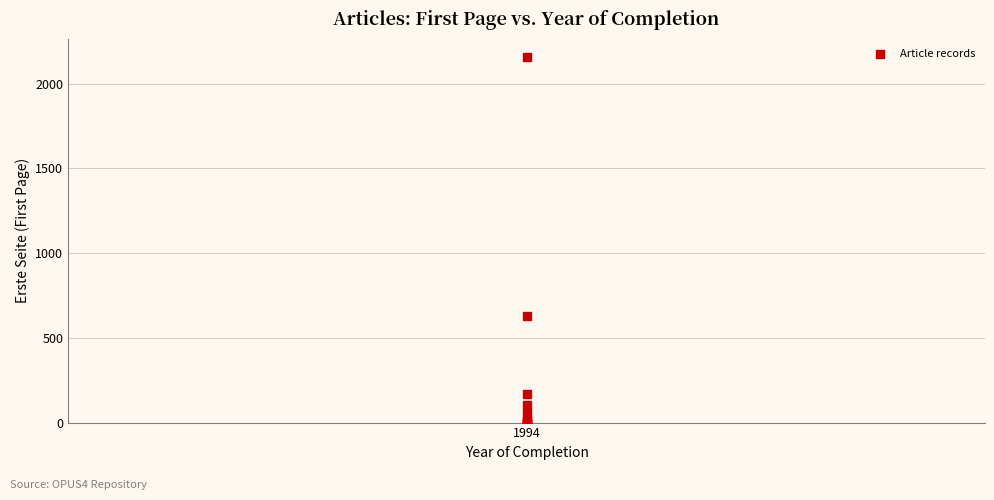

What Y value in the scatter plot is closest to 1078?

629